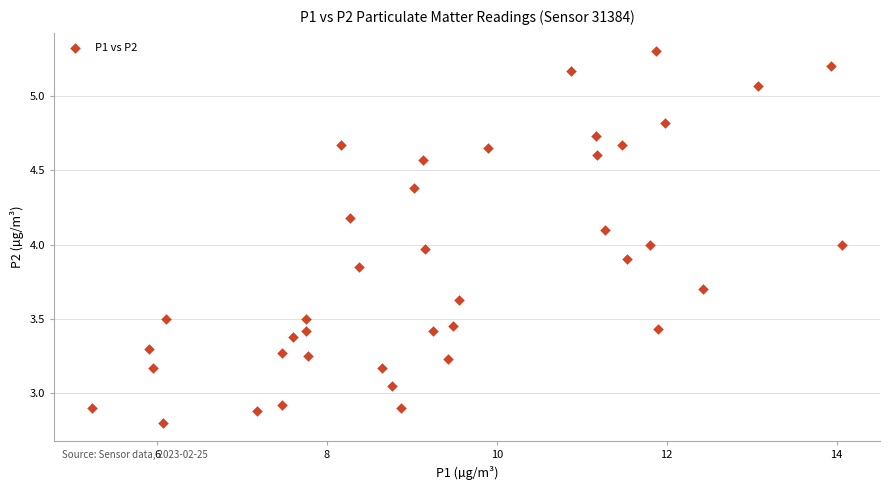

What is the range of Y values (max minus min)?

2.5